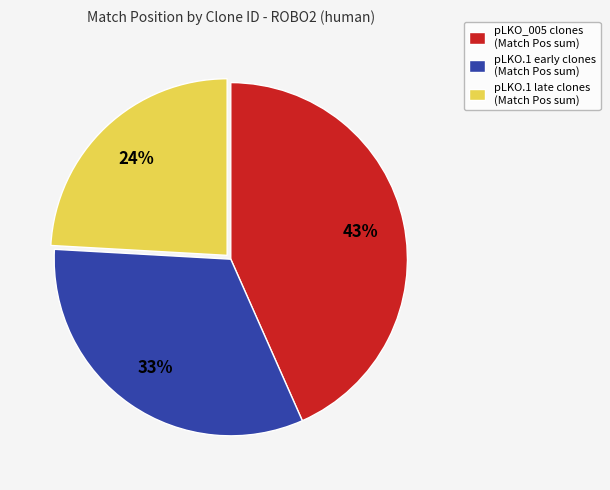

To the nearest percent, what is the difference between the largest and smallest slice percentages?

19%